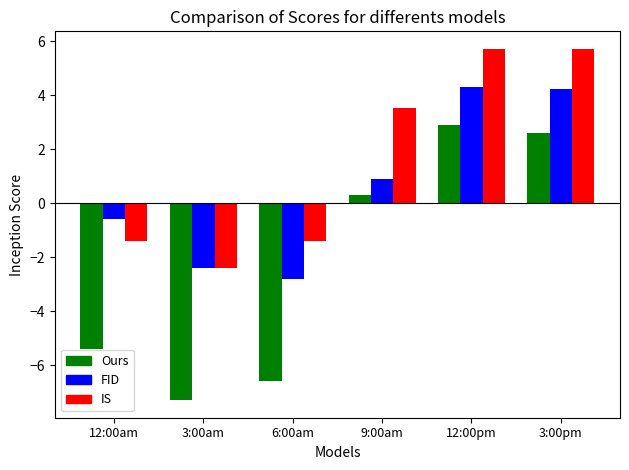

Read the IS value at 6:00am.

-1.4